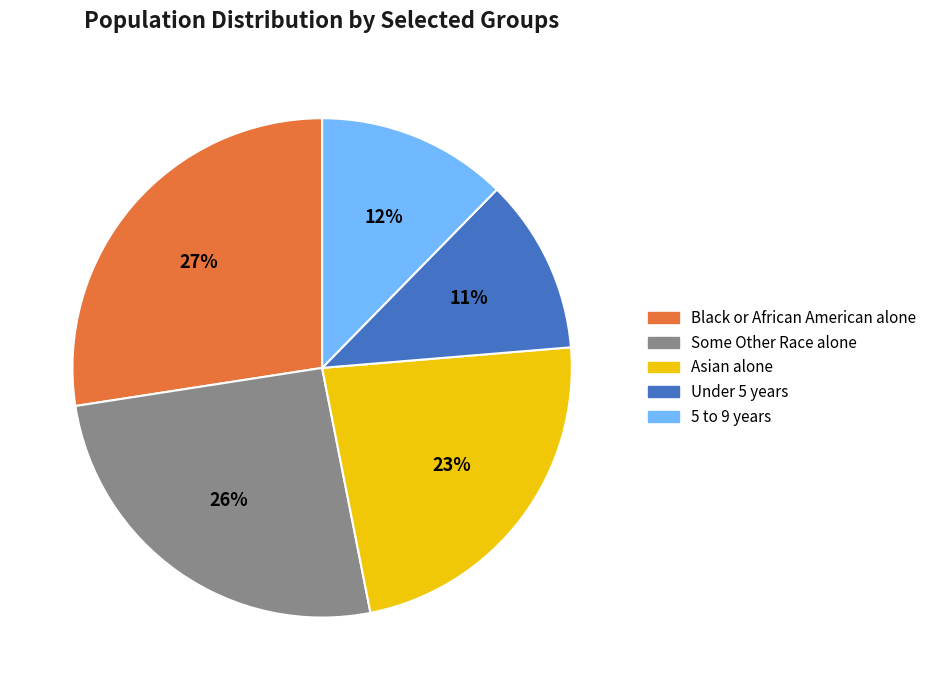

What is the smallest slice in the pie chart?

Under 5 years